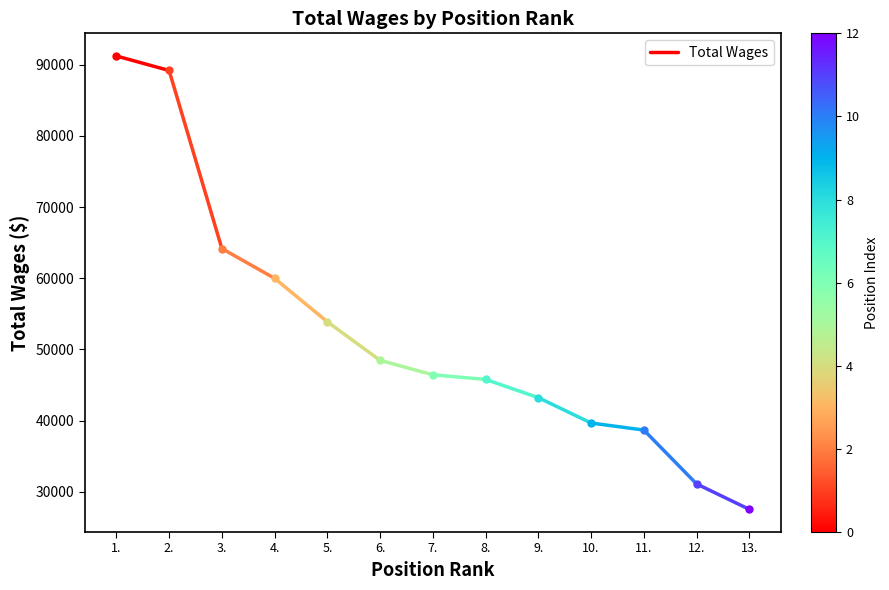

Is this an area chart (filled region under the line)?

No